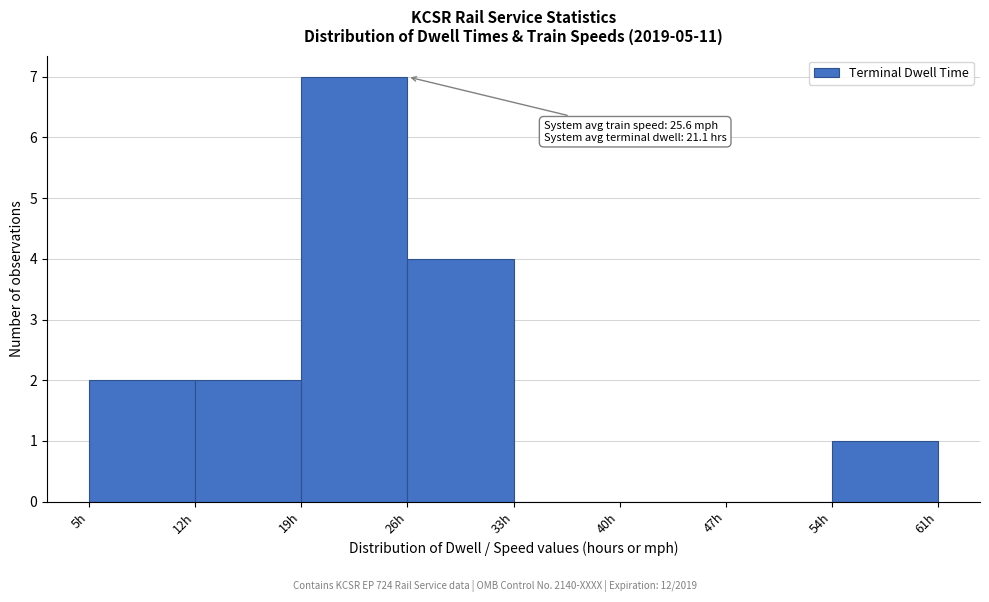

Which range on the x-axis has the tallest bar?

19 to 26